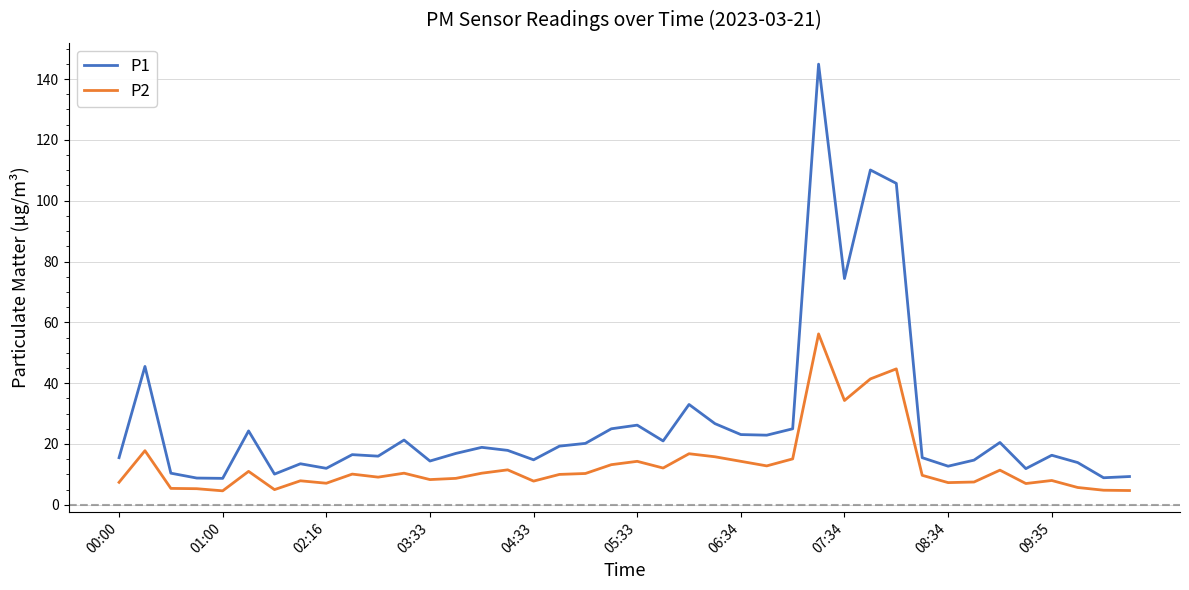

Which series has the largest total across all categories?

P1